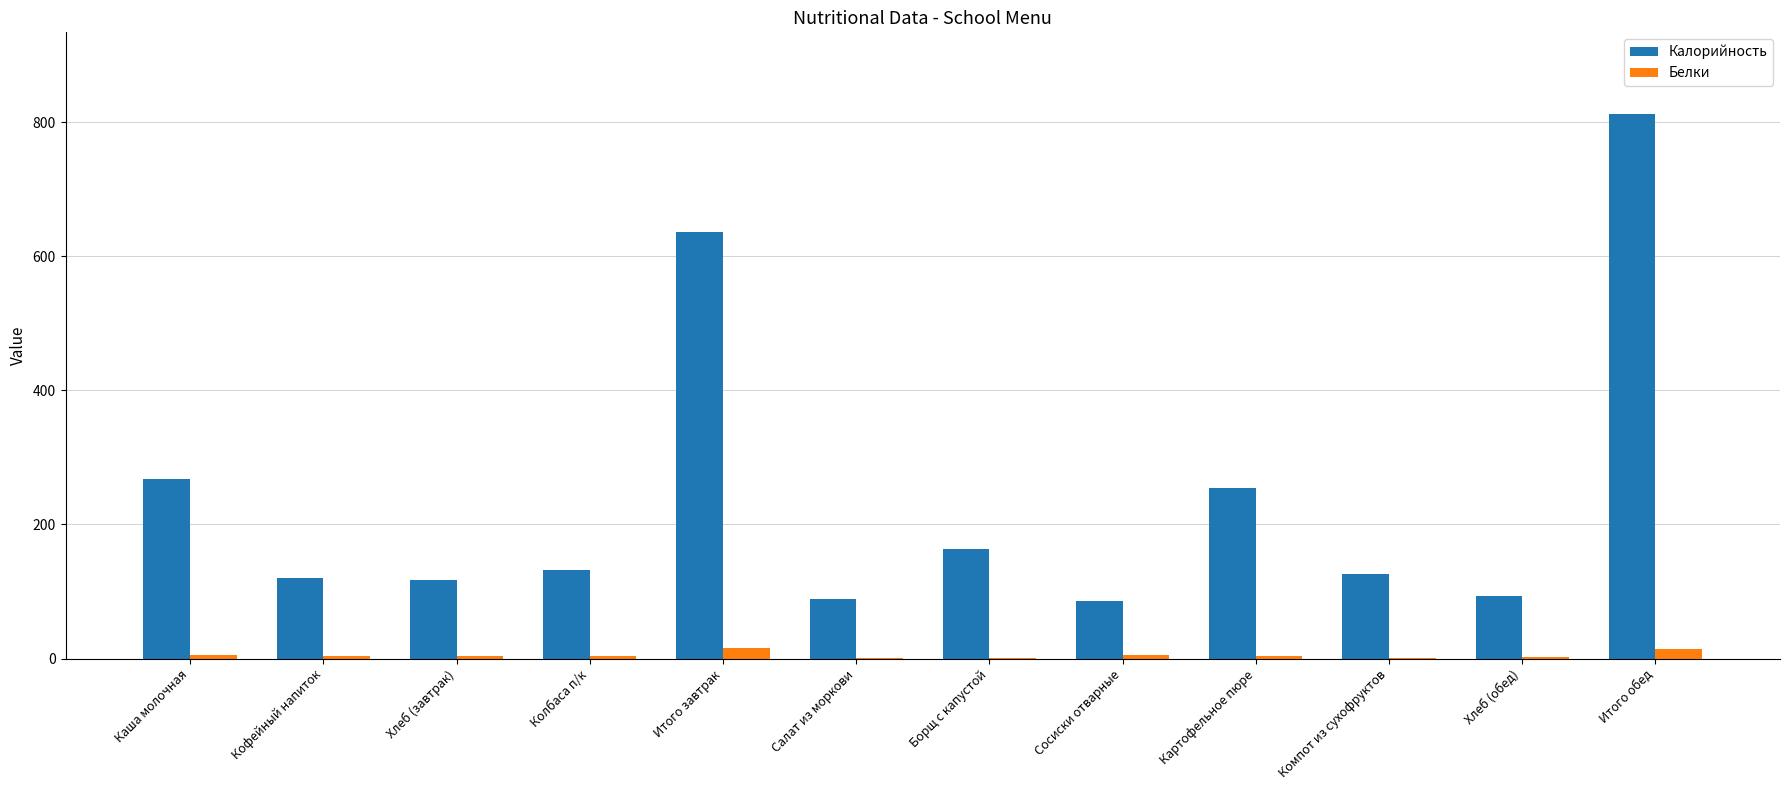

What is the sum of all Калорийность values?

2896.0